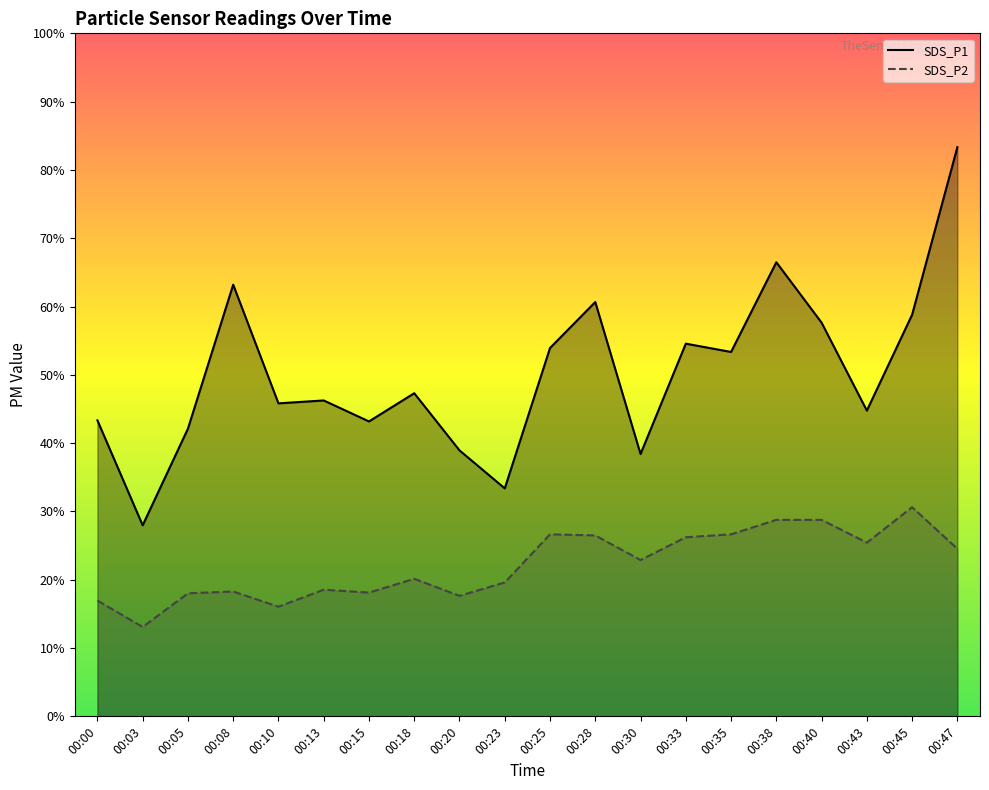

Is the value of SDS_P2 at 00:13 greater than the value of SDS_P1 at 00:23?

No